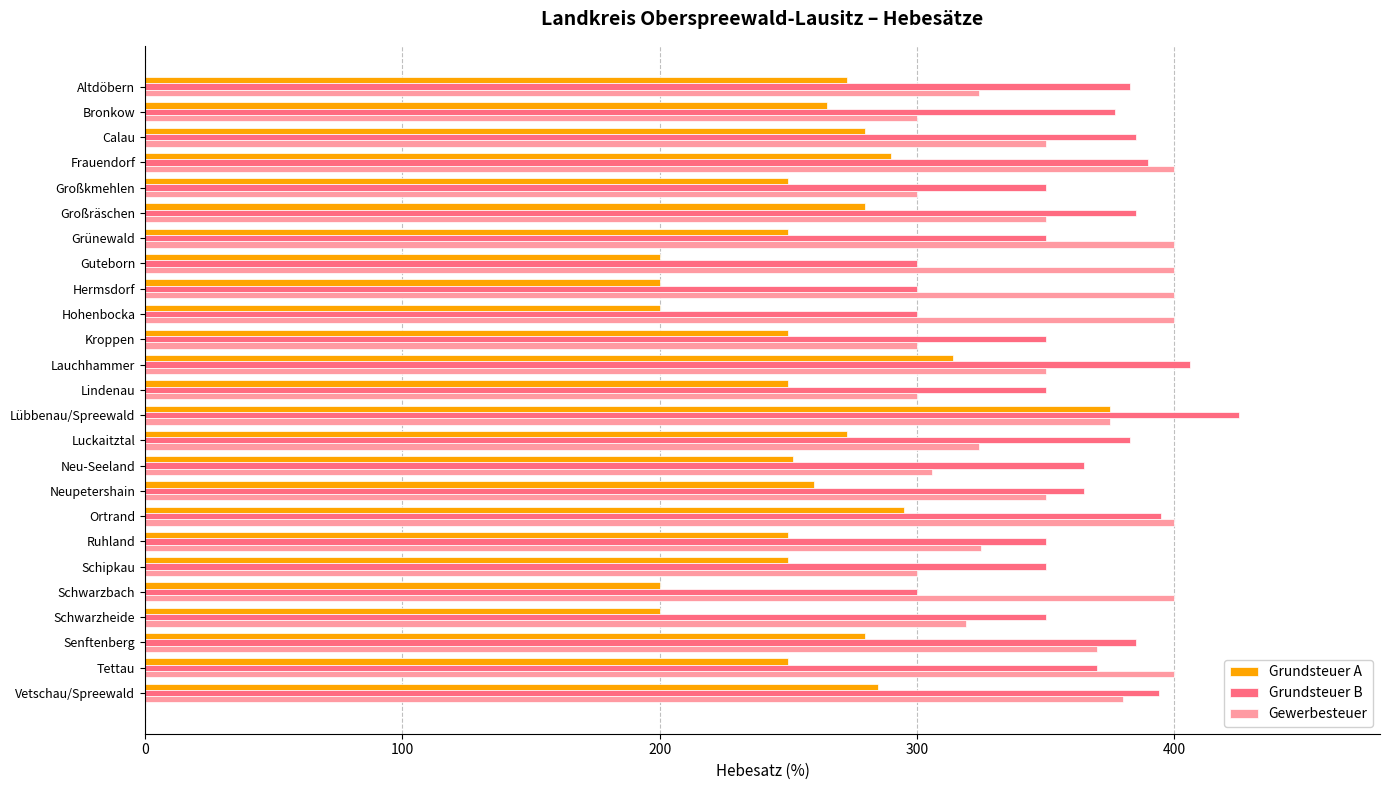

What is the highest value of the Grundsteuer B series?

425